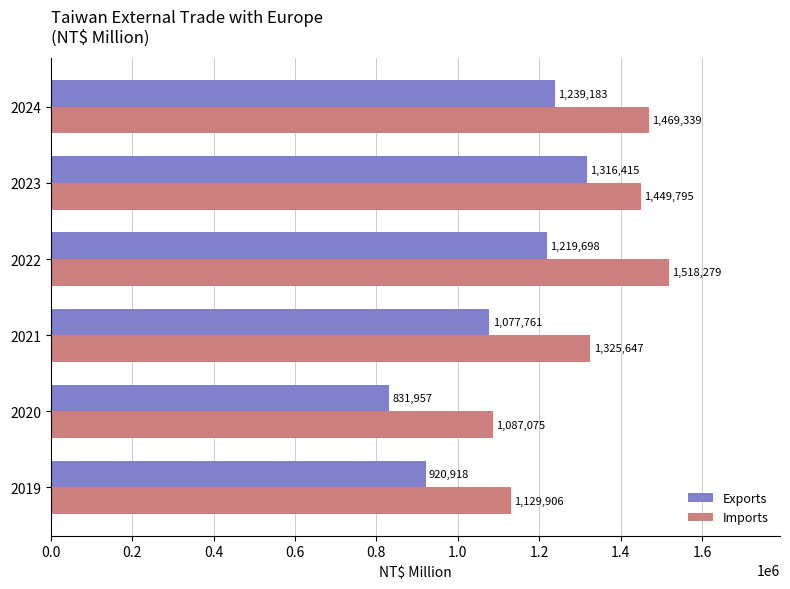

What is the highest value of the Imports series?

1518279